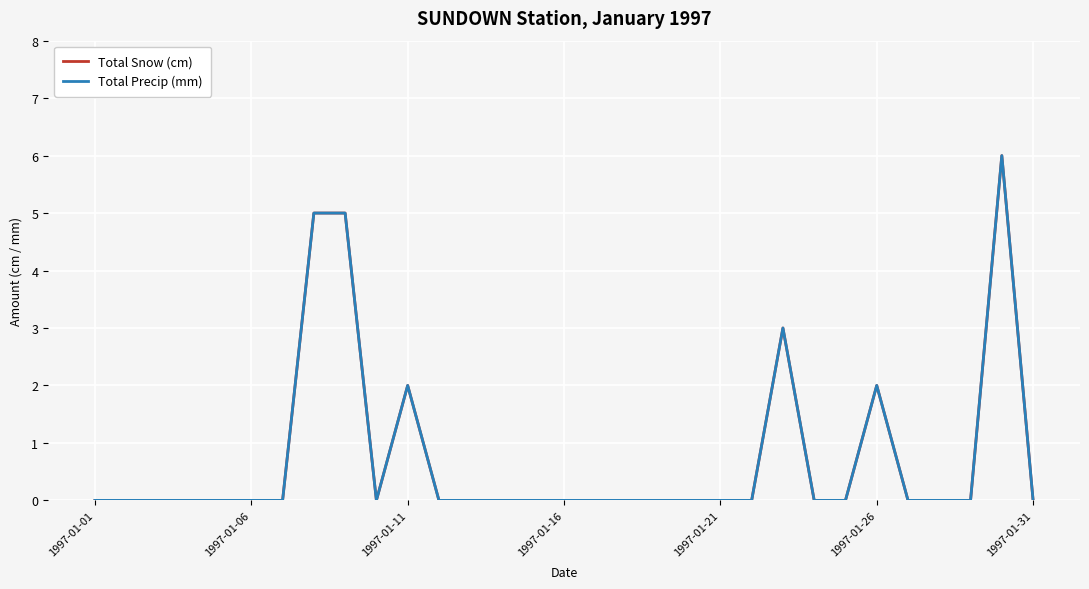

Which category has the lowest value in the Total Snow (cm) series?

1997-01-01